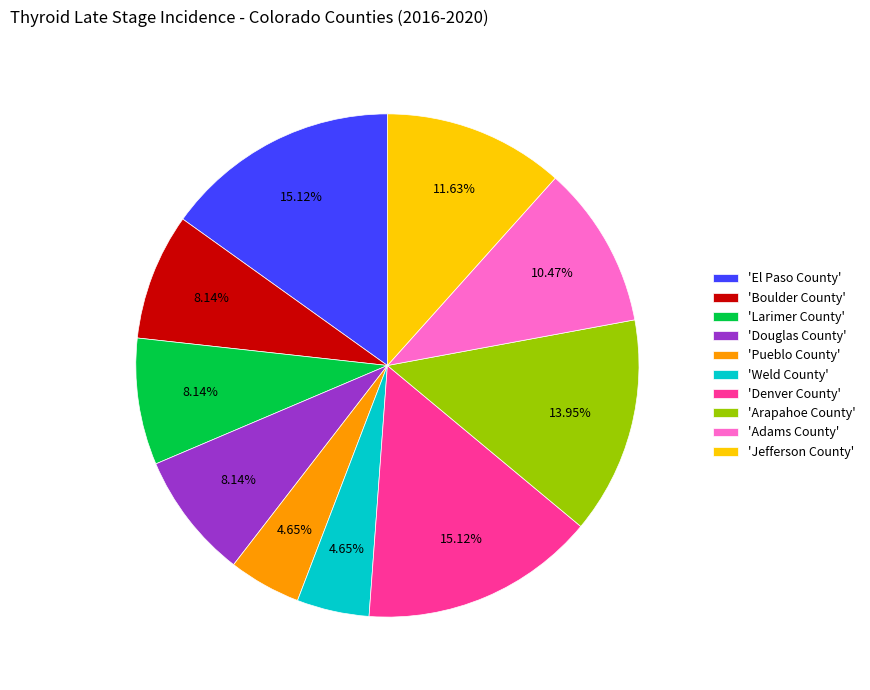

To the nearest percent, what is the difference between the largest and smallest slice percentages?

10%